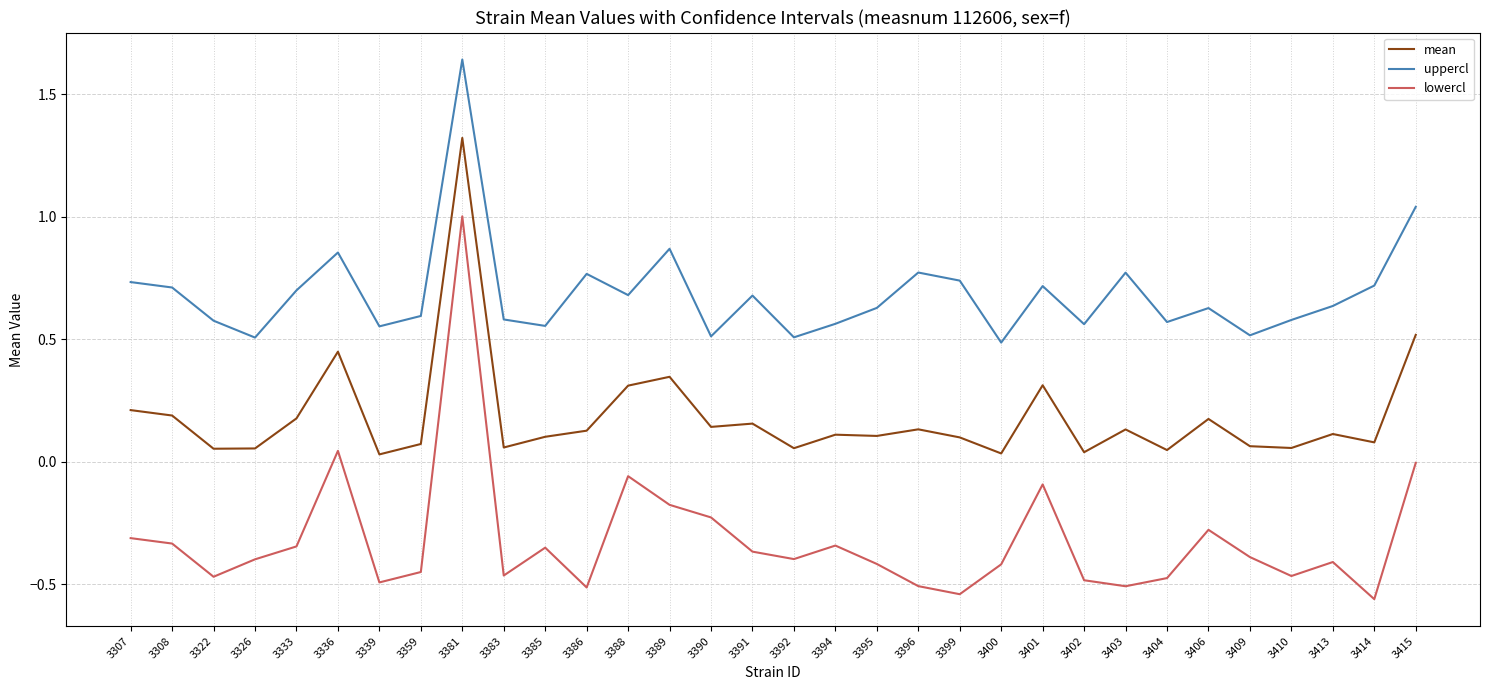

What is the sum of all lowercl values?

-10.2